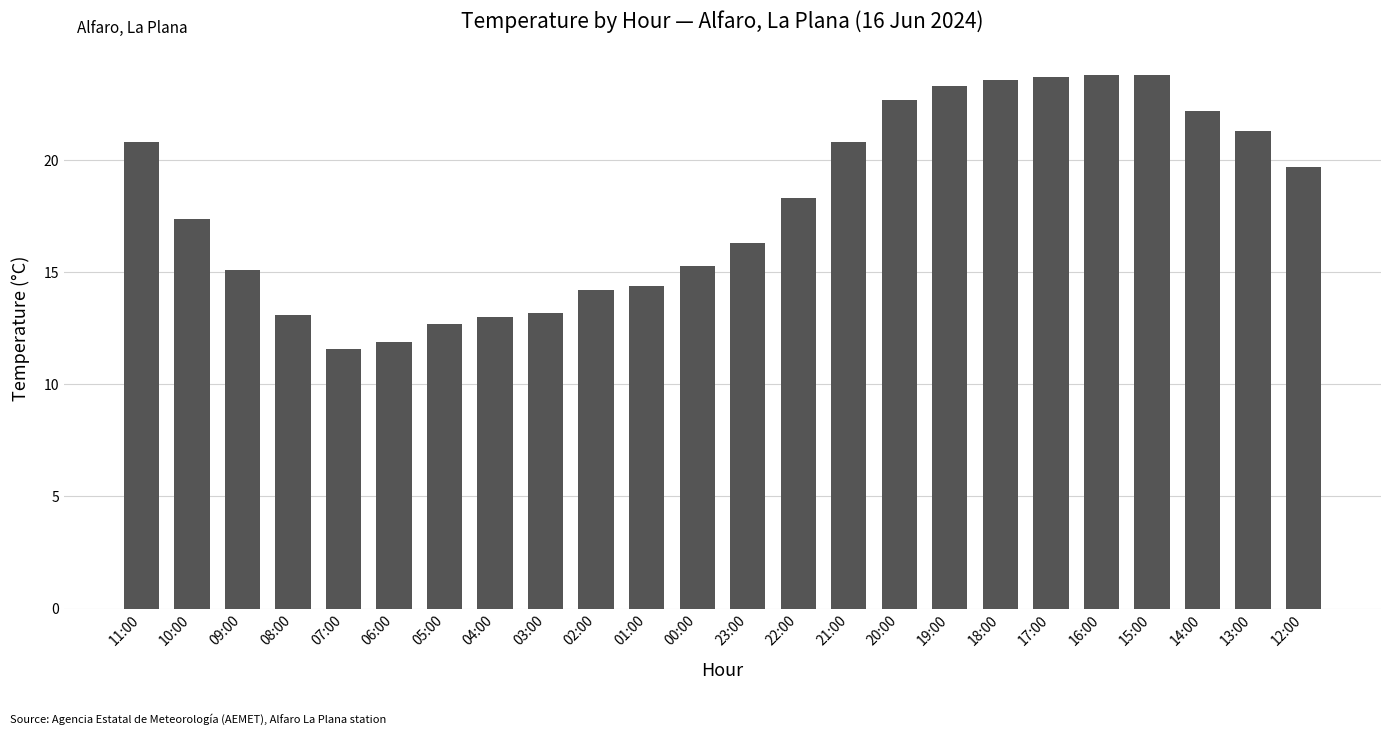

What is the value of the 13th bar from the left?

16.3